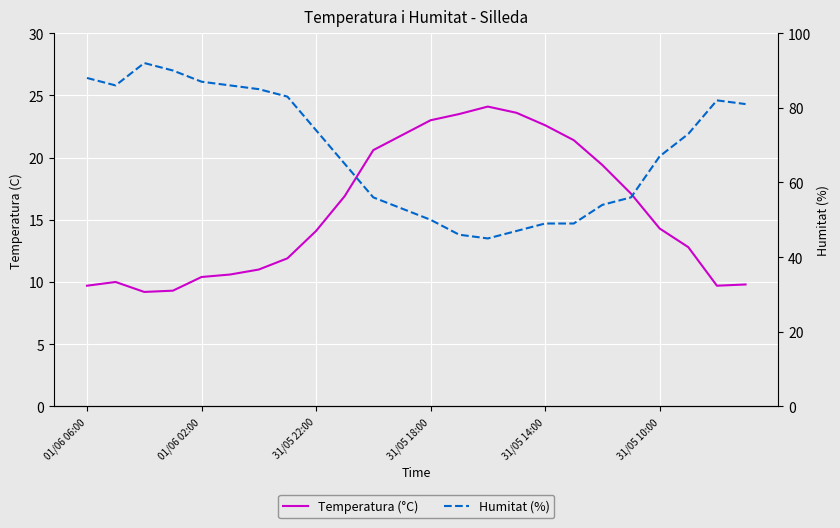

What is the value of the Humitat (%) point at the 14th from the left?

46.0